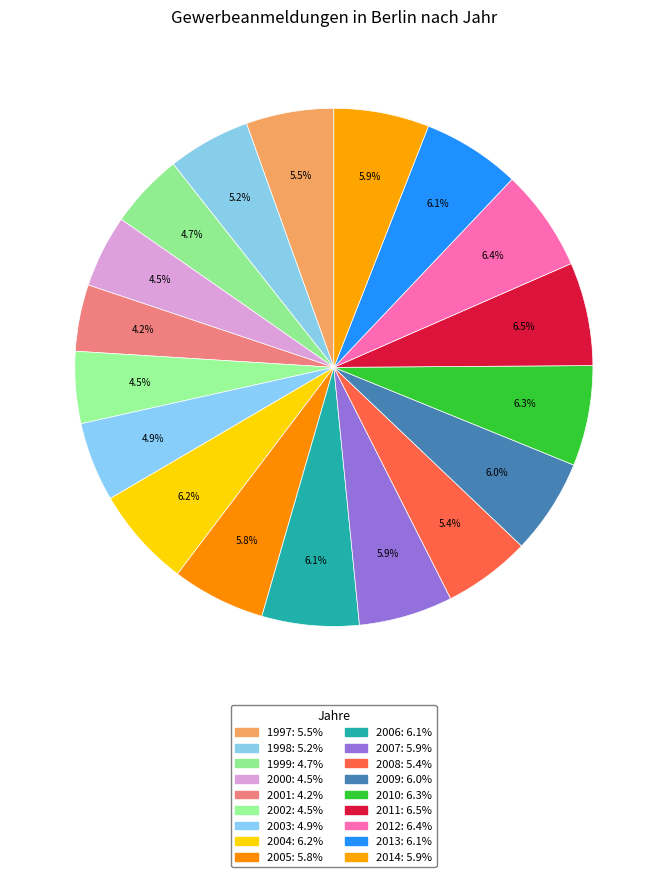

How many slices are in this pie chart?

18